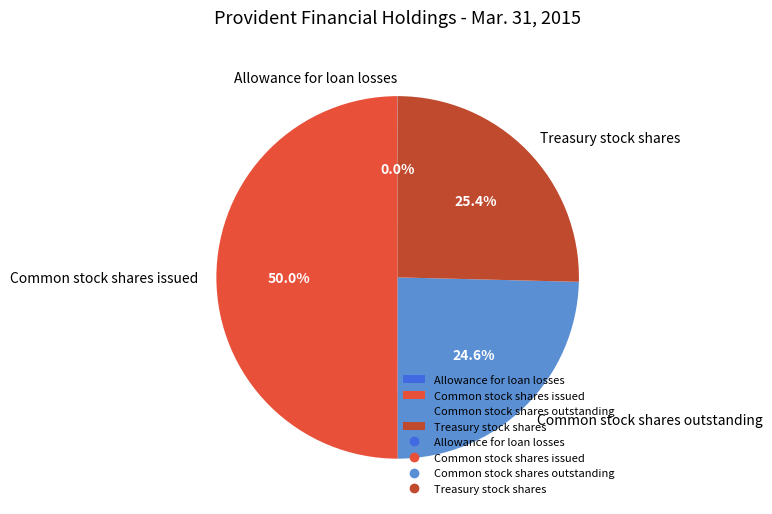

What is the largest slice in the pie chart?

Common stock shares issued